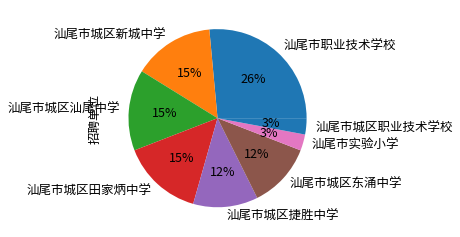

How many segments does this pie chart have?

8